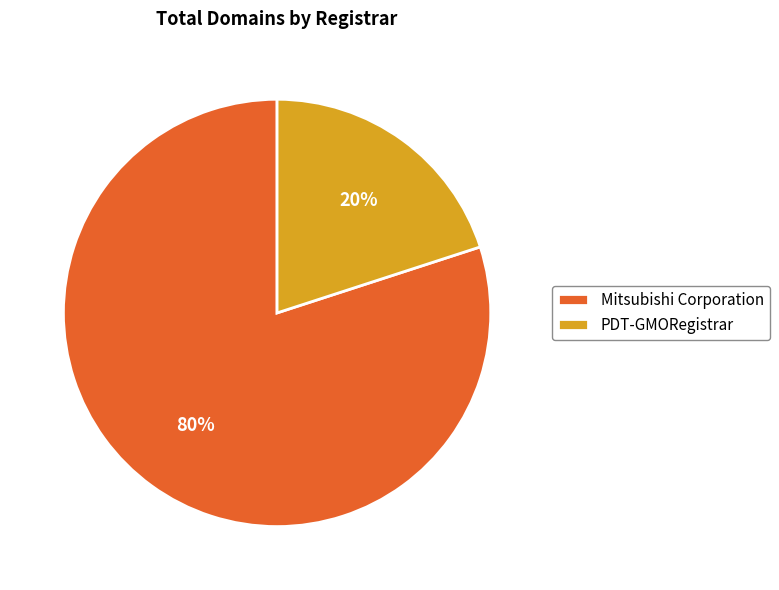

Which slice represents more than half of the pie?

Mitsubishi Corporation